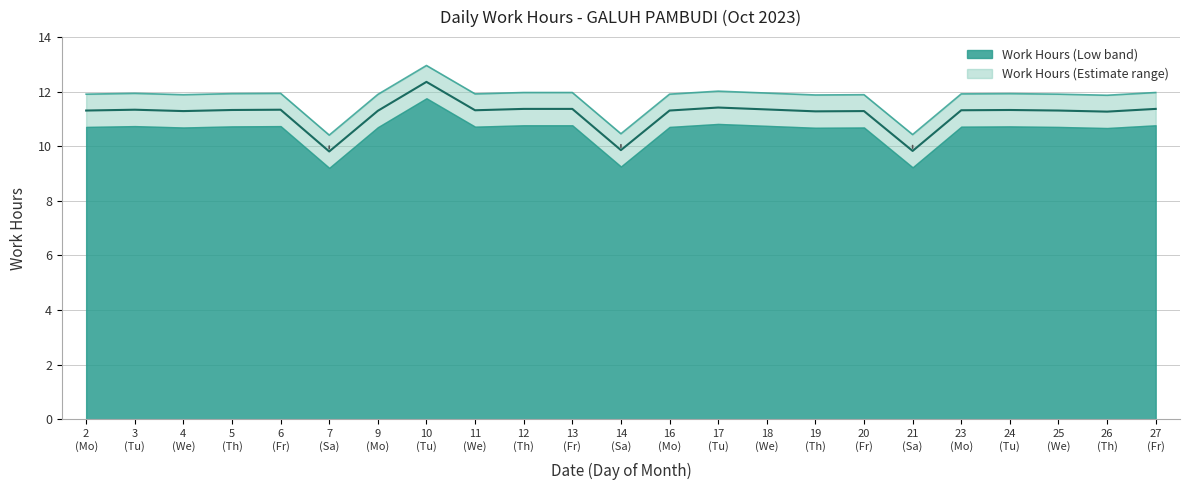

The chart shows a value of 7.8 at 24 (Tu). True or false?

False